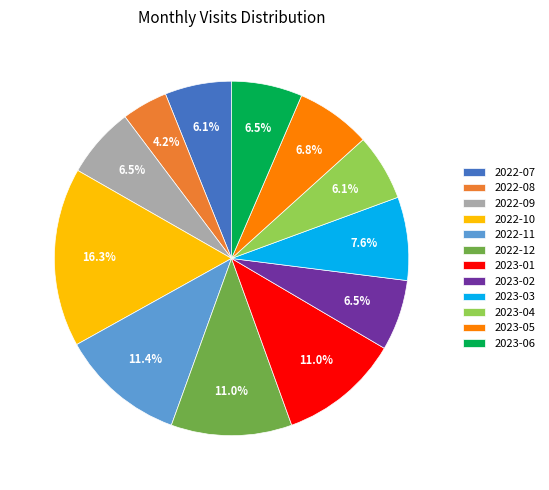

Is 2023-03 the majority of the pie?

No